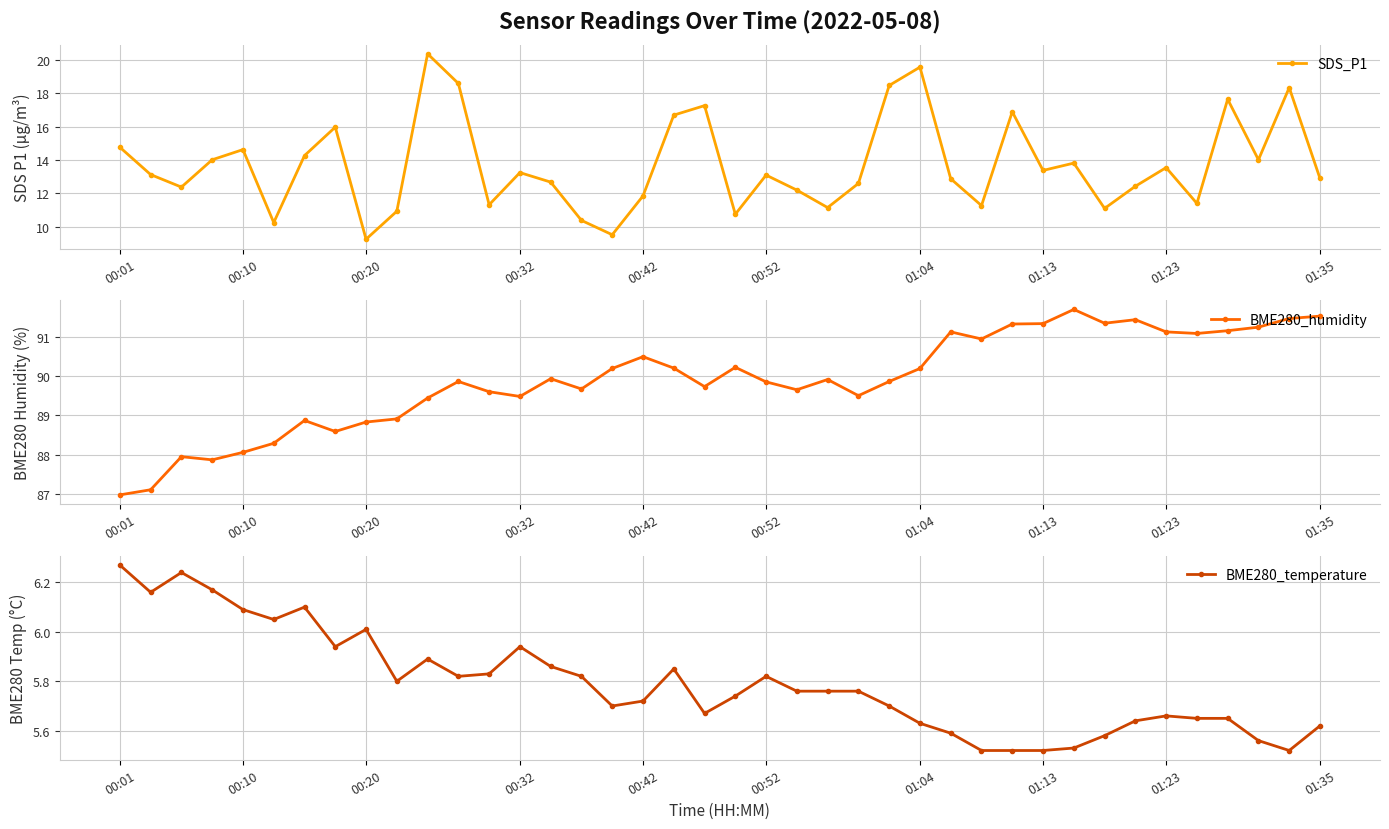

Does the chart have visible grid lines?

Yes